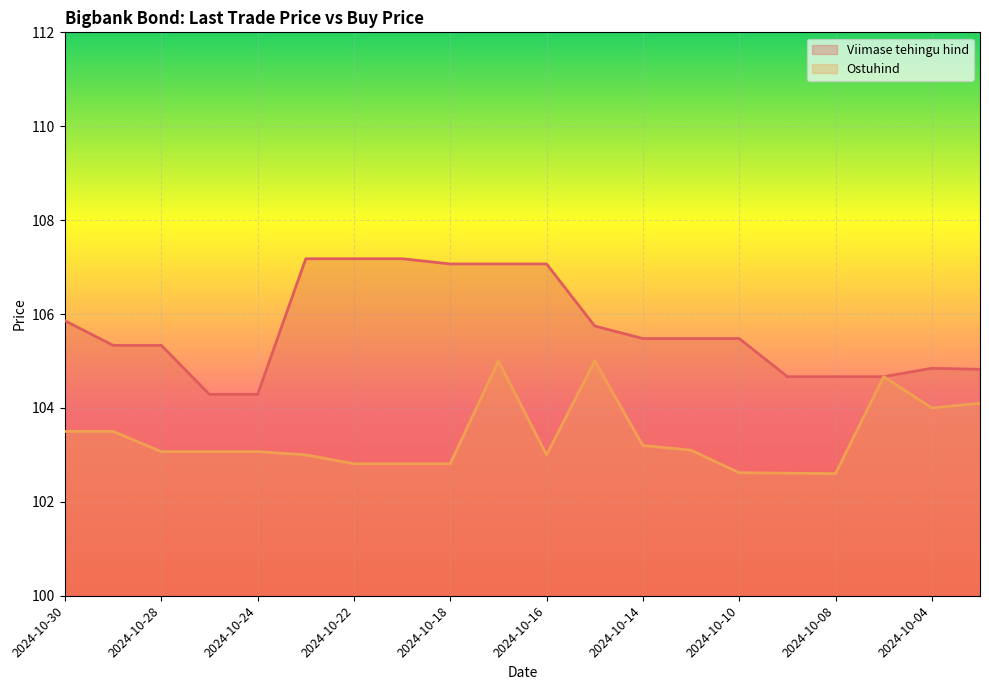

At which category is the sum across all series the highest?

2024-10-17